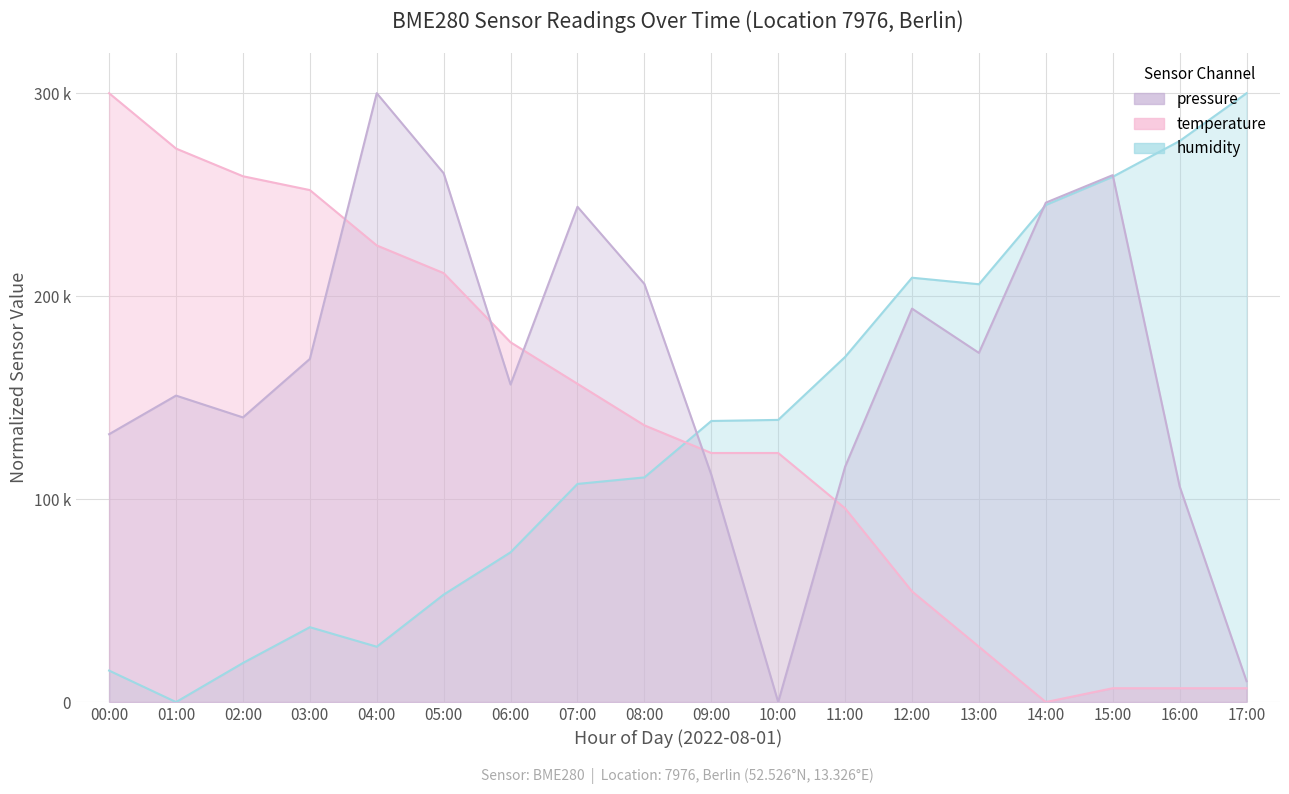

At how many categories does at least one series exceed 44697?

18